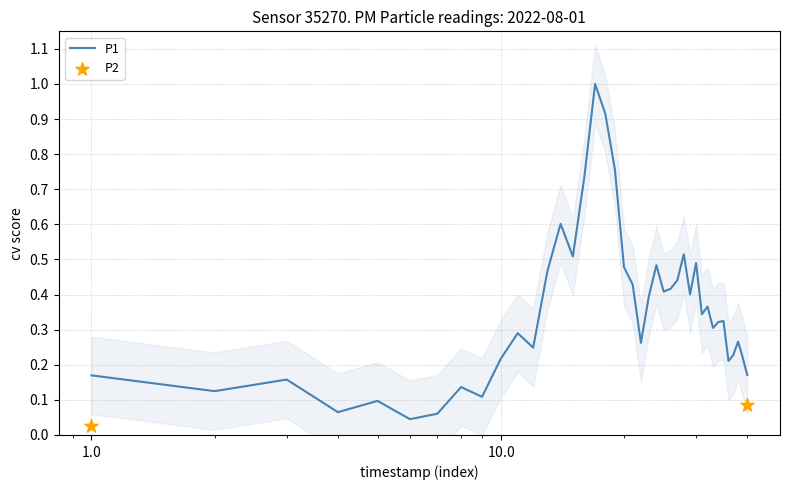

What is the maximum value for P1?

1.0